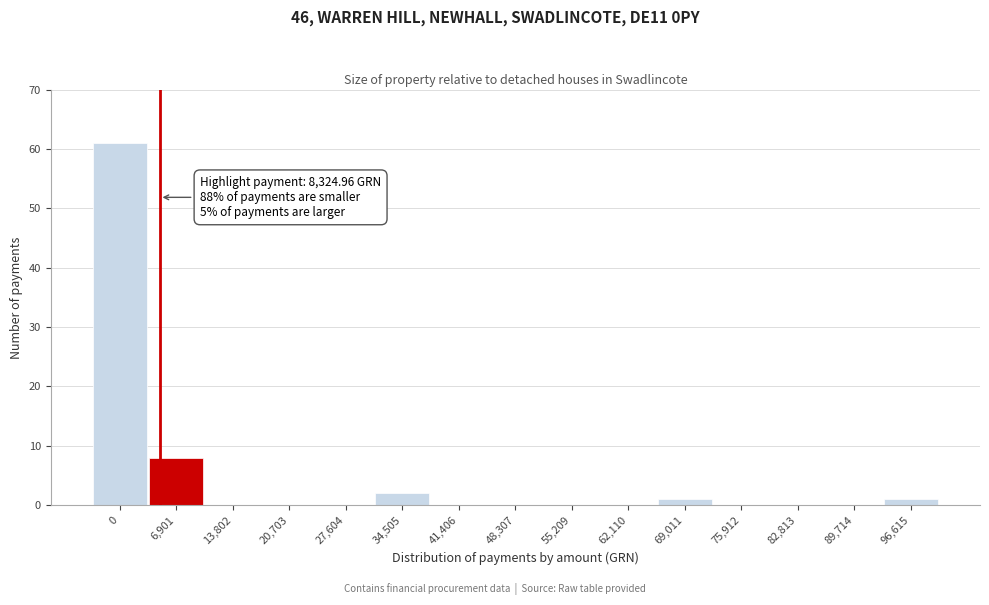

Reading left to right, extract all data points from this chart.

0=61	6,901=8	13,802=0	20,703=0	27,604=0	34,505=2	41,406=0	48,307=0	55,209=0	62,110=0	69,011=1	75,912=0	82,813=0	89,714=0	96,615=1